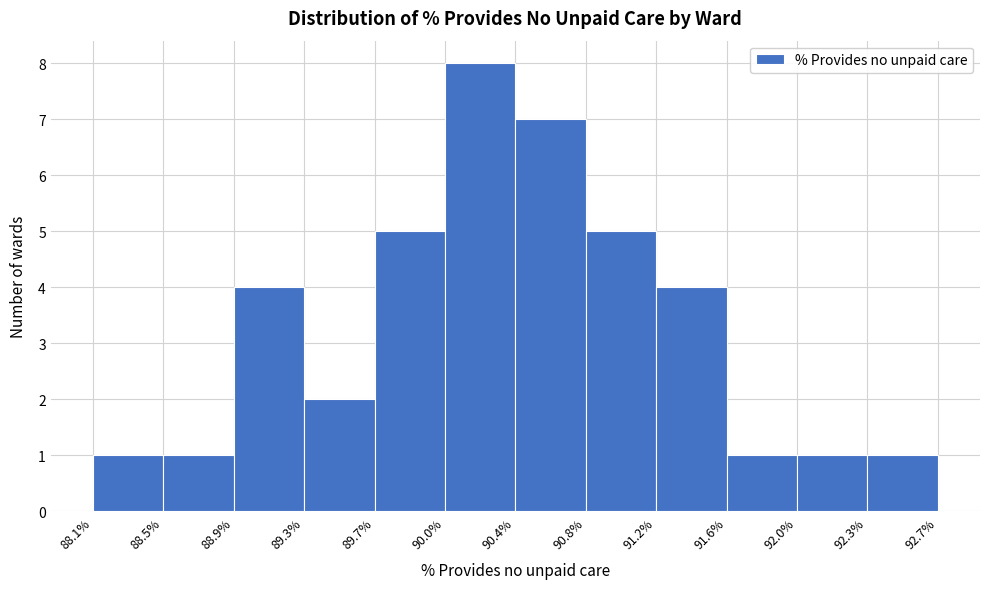

Reading left to right, list every bar in this chart as the range it spans on the x-axis followed by its height. The values are not printed on the chart, so give them approximately, as read against the axis.

88.1% to 88.5%: 1
88.5% to 88.9%: 1
88.9% to 89.3%: 4
89.3% to 89.7%: 2
89.7% to 90.0%: 5
90.0% to 90.4%: 8
90.4% to 90.8%: 7
90.8% to 91.2%: 5
91.2% to 91.6%: 4
91.6% to 92.0%: 1
92.0% to 92.3%: 1
92.3% to 92.7%: 1